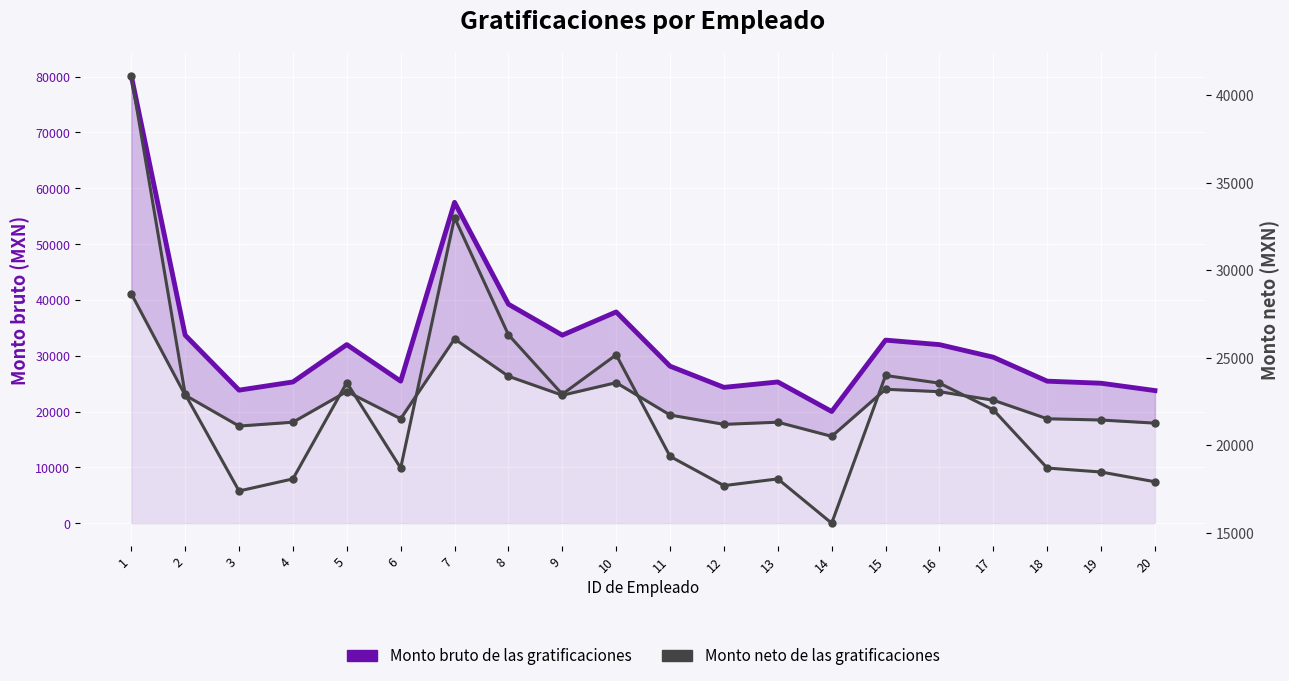

What is the difference between the maximum and minimum values in the Monto neto de las gratificaciones series?

25546.7